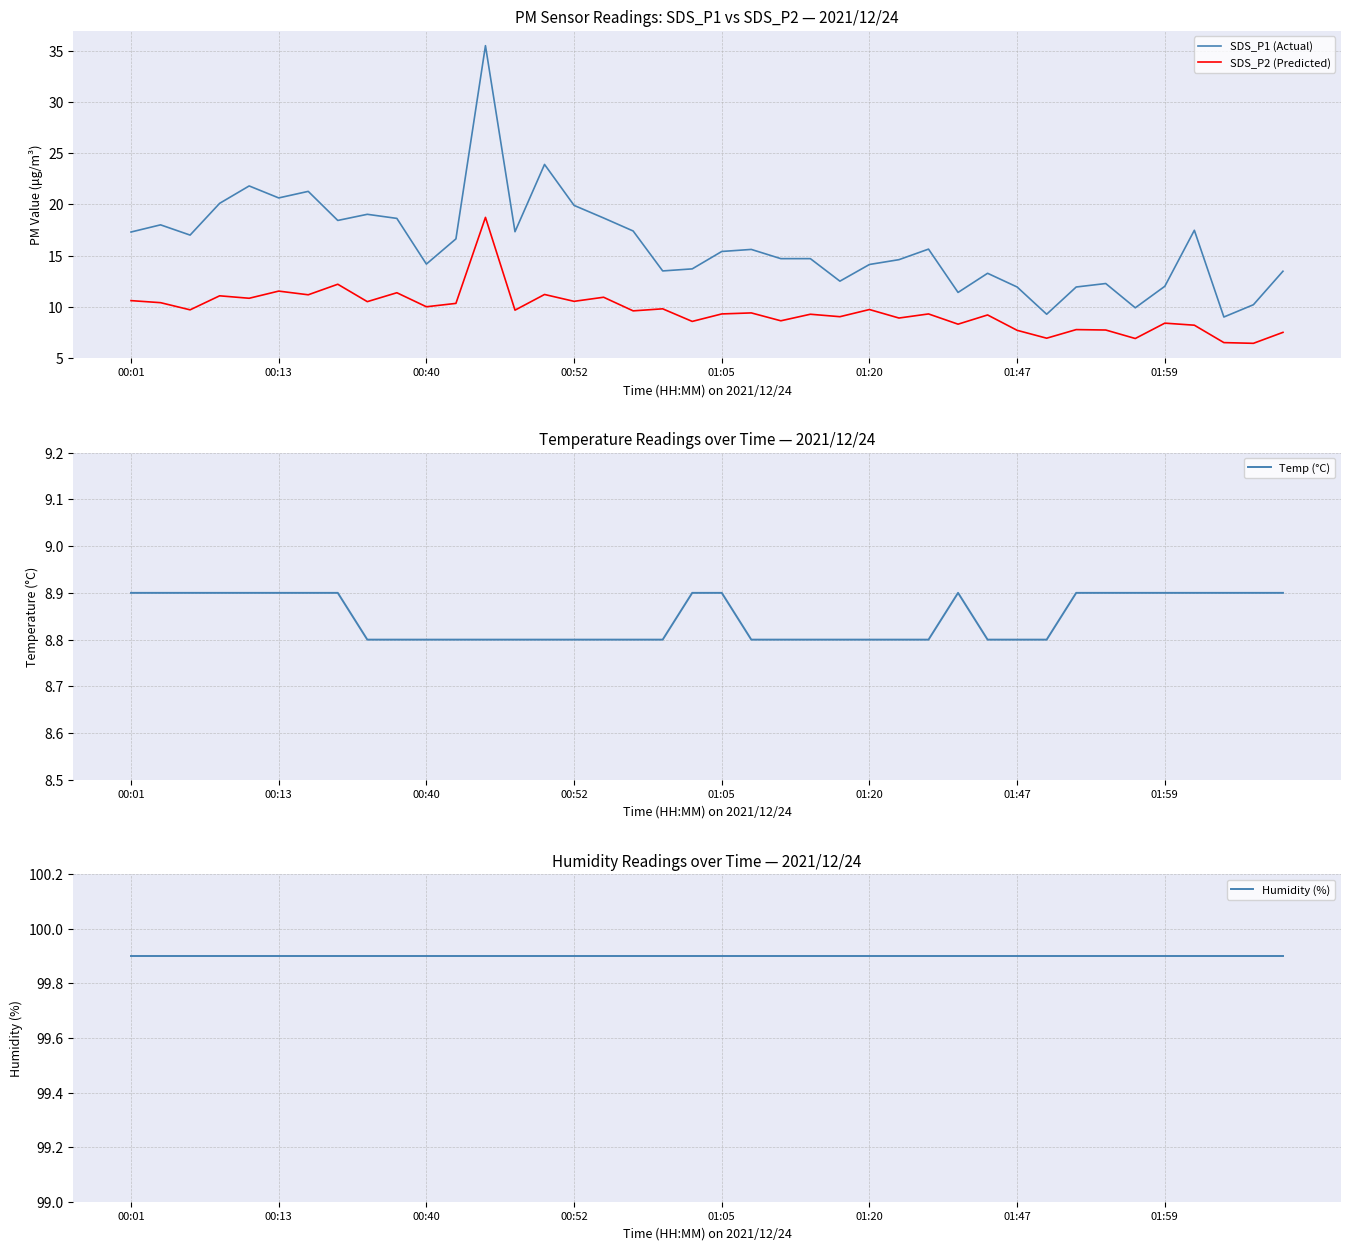

True or false: SDS_P1 (Actual) and SDS_P2 (Predicted) cross at least once.

False